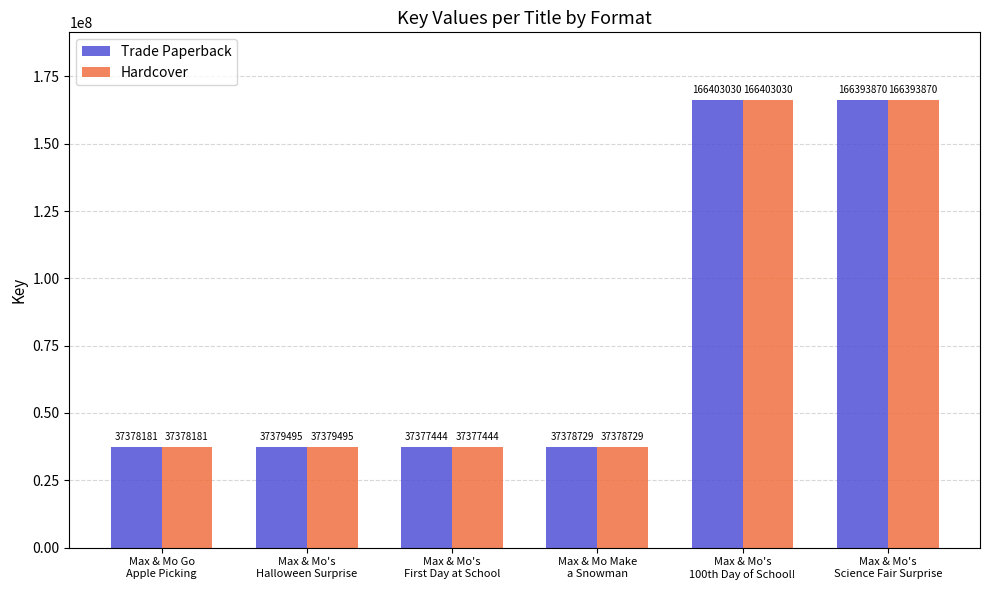

At how many categories does at least one series exceed 59999157?

2